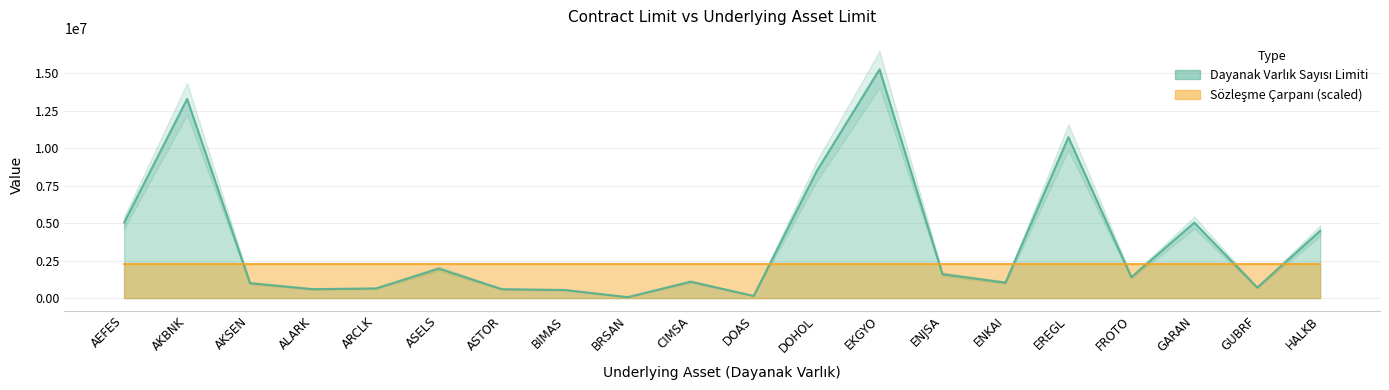

Does the chart display data point markers on the line(s)?

No